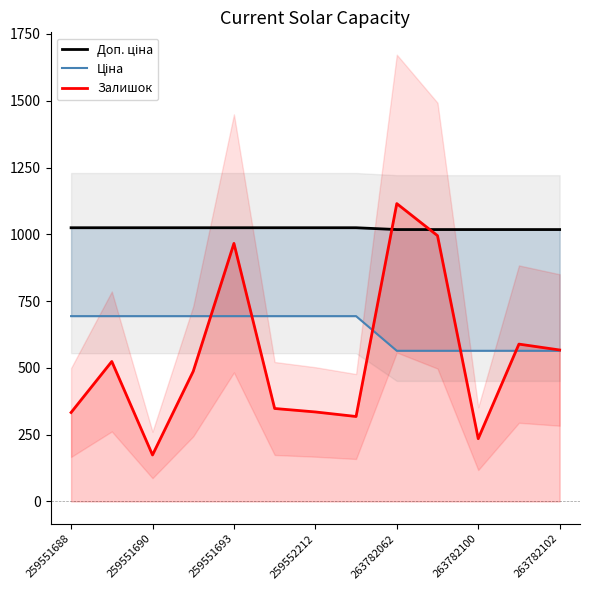

Rank the series by their average value, from highest to lowest.

Доп. ціна, Ціна, Залишок